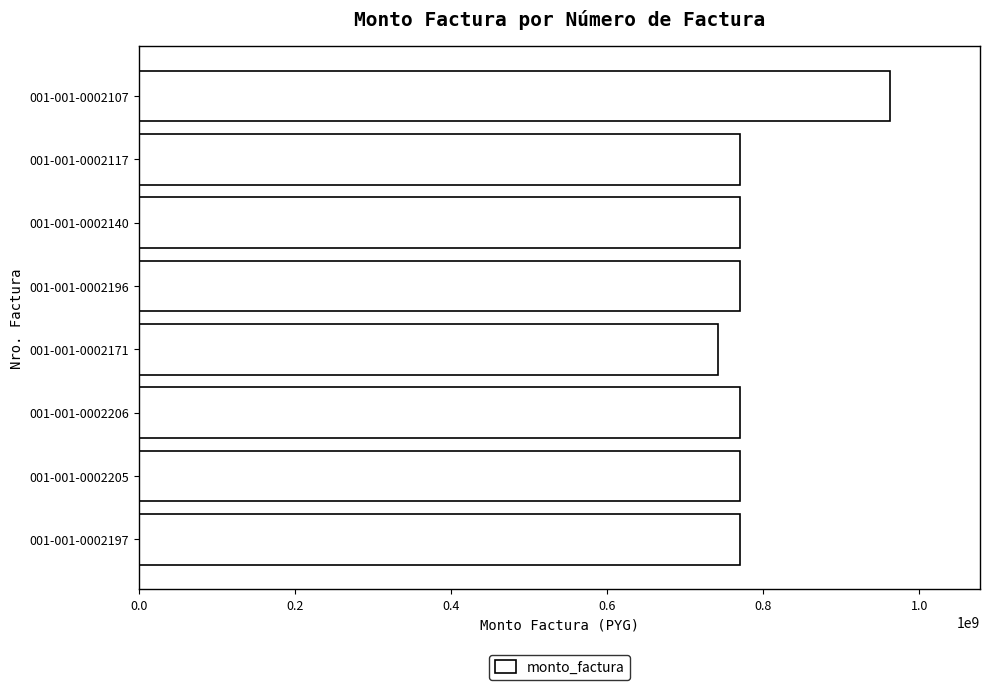

What is the smallest value displayed?

742500000